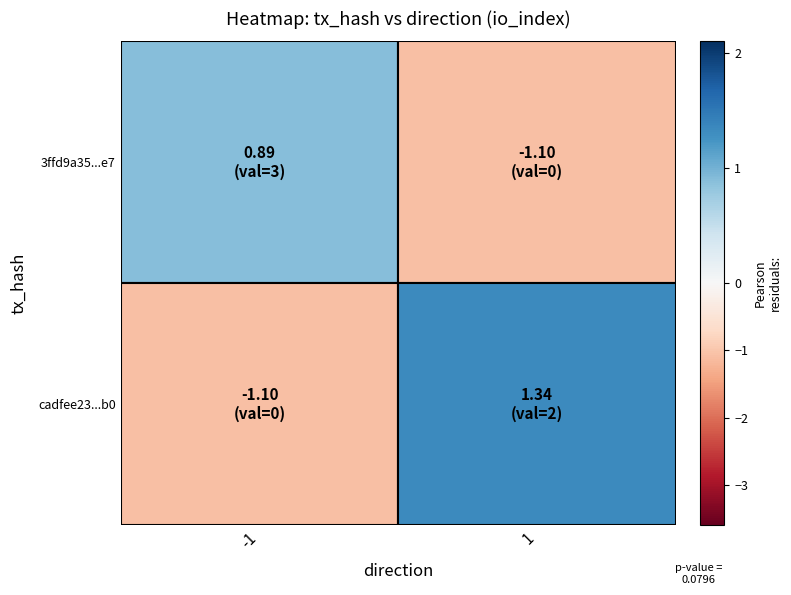

How many values in the 3ffd9a35249e27b23e425175b0dfb2b5e0917e7 series are below 3?

1